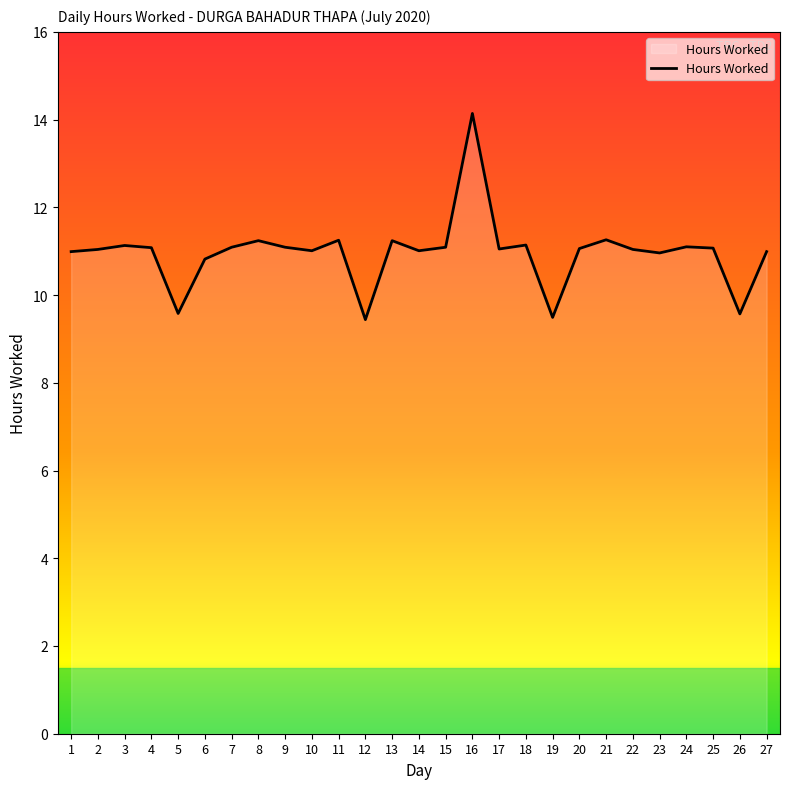

Is it true that the value at 11 is 11.2?

True